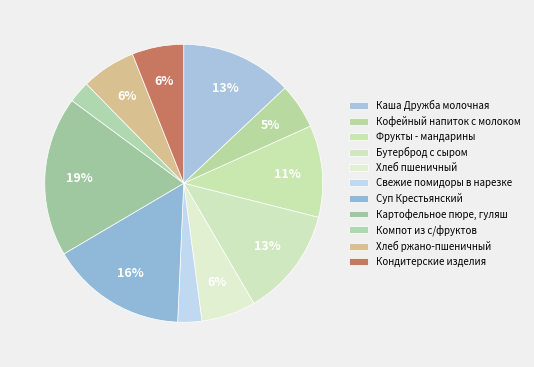

Does any single category account for the majority?

No